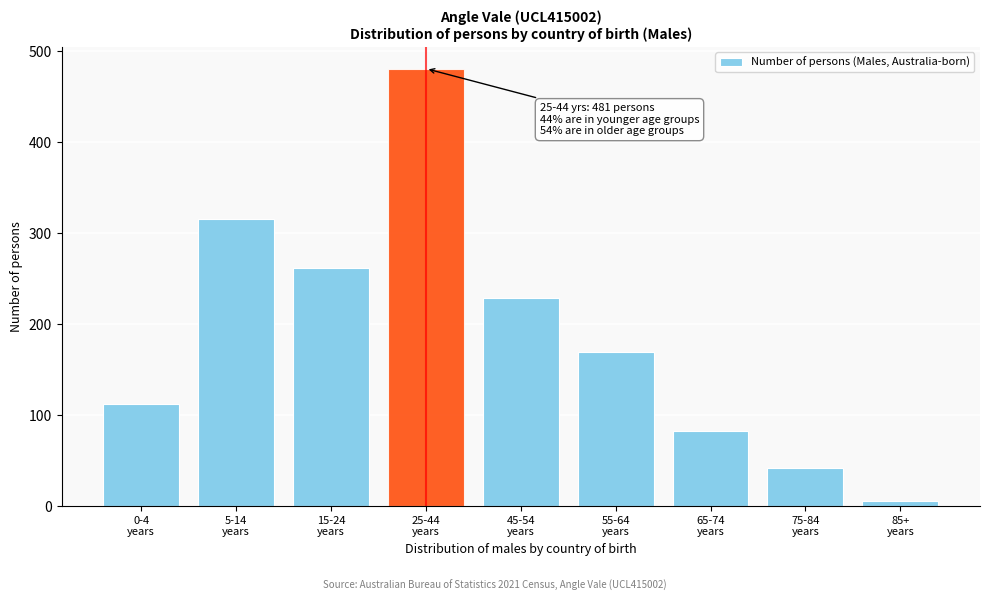

Reading left to right, list all the values displayed in this chart.

112	316	262	481	229	169	83	42	6